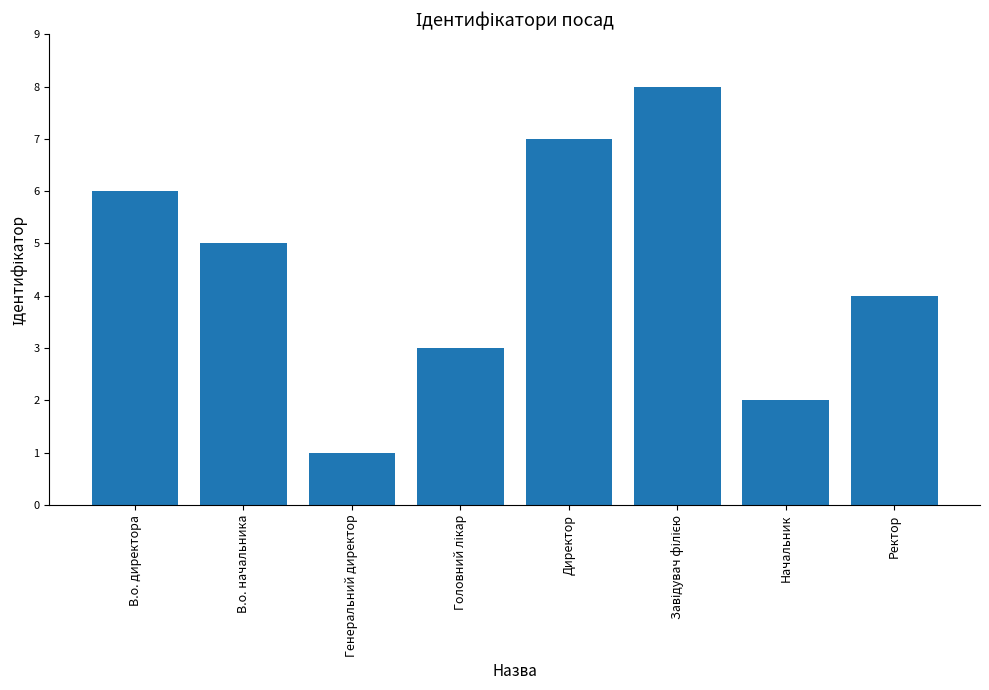

What is the difference between the values at Генеральний директор and Ректор?

3